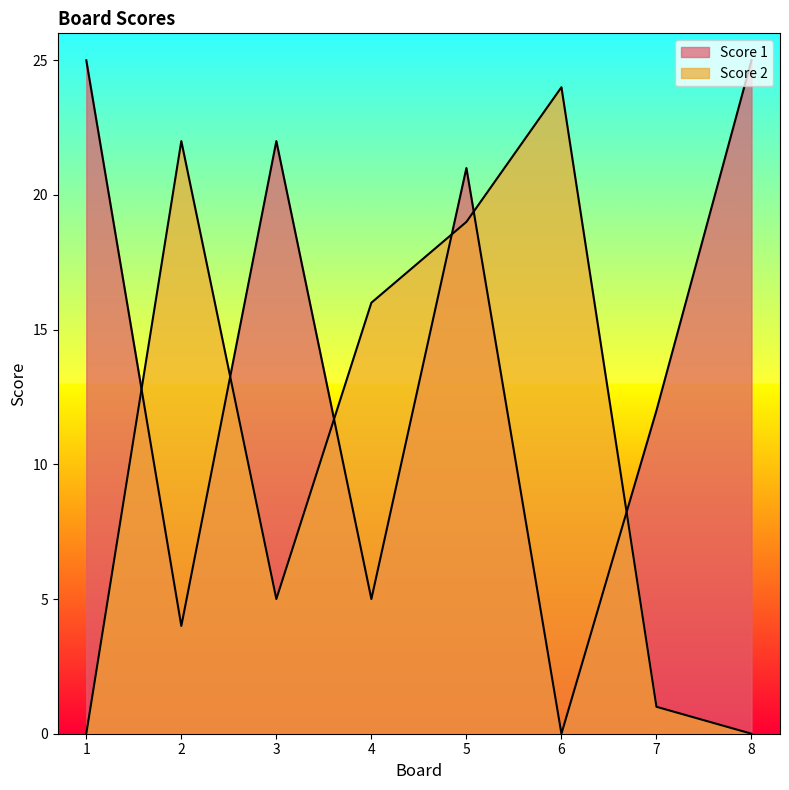

What is the total value across all series at 3?

27